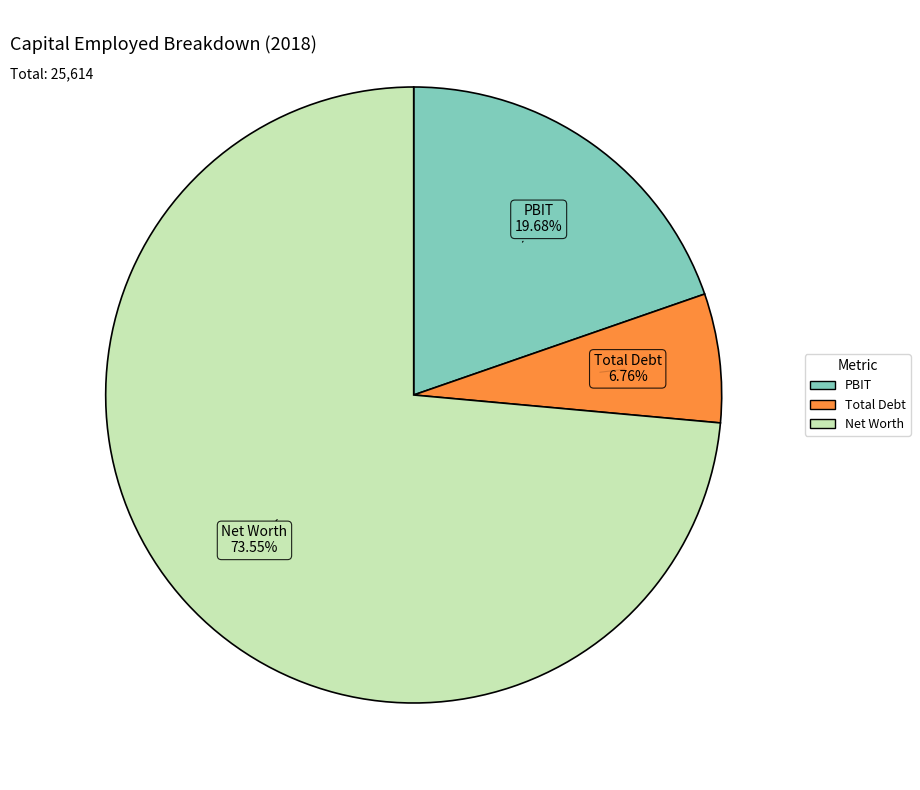

To the nearest percent, what is the difference between the largest and smallest slice percentages?

67%